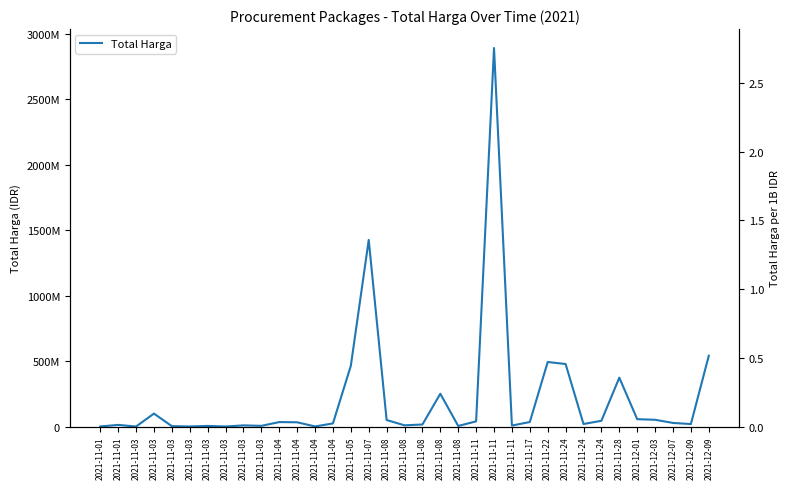

What is the greatest value displayed?

2892122000